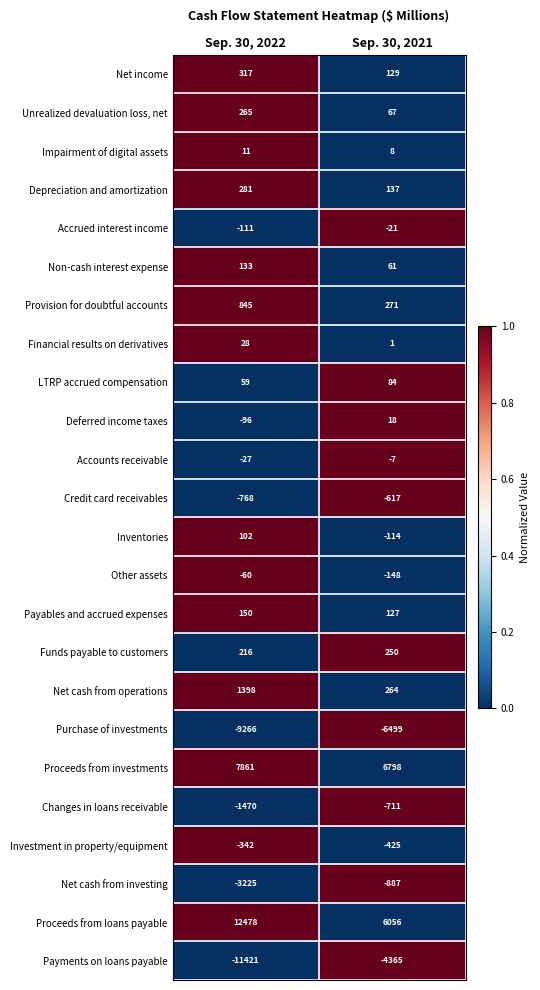

The value of Financial results on derivatives at Sep. 30, 2022 is 49. True or false?

False